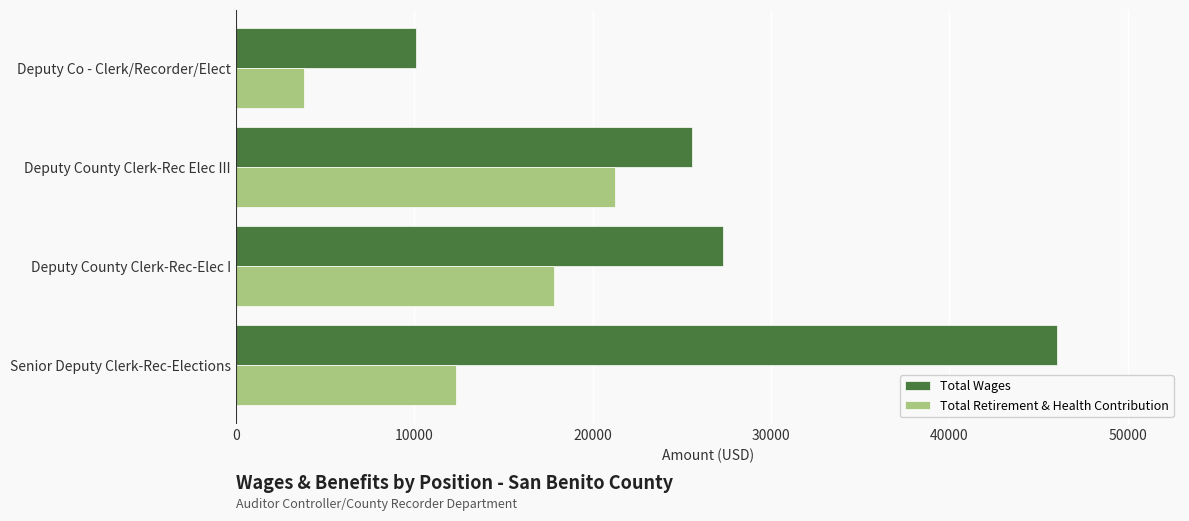

Which series has the largest total across all categories?

Total Wages